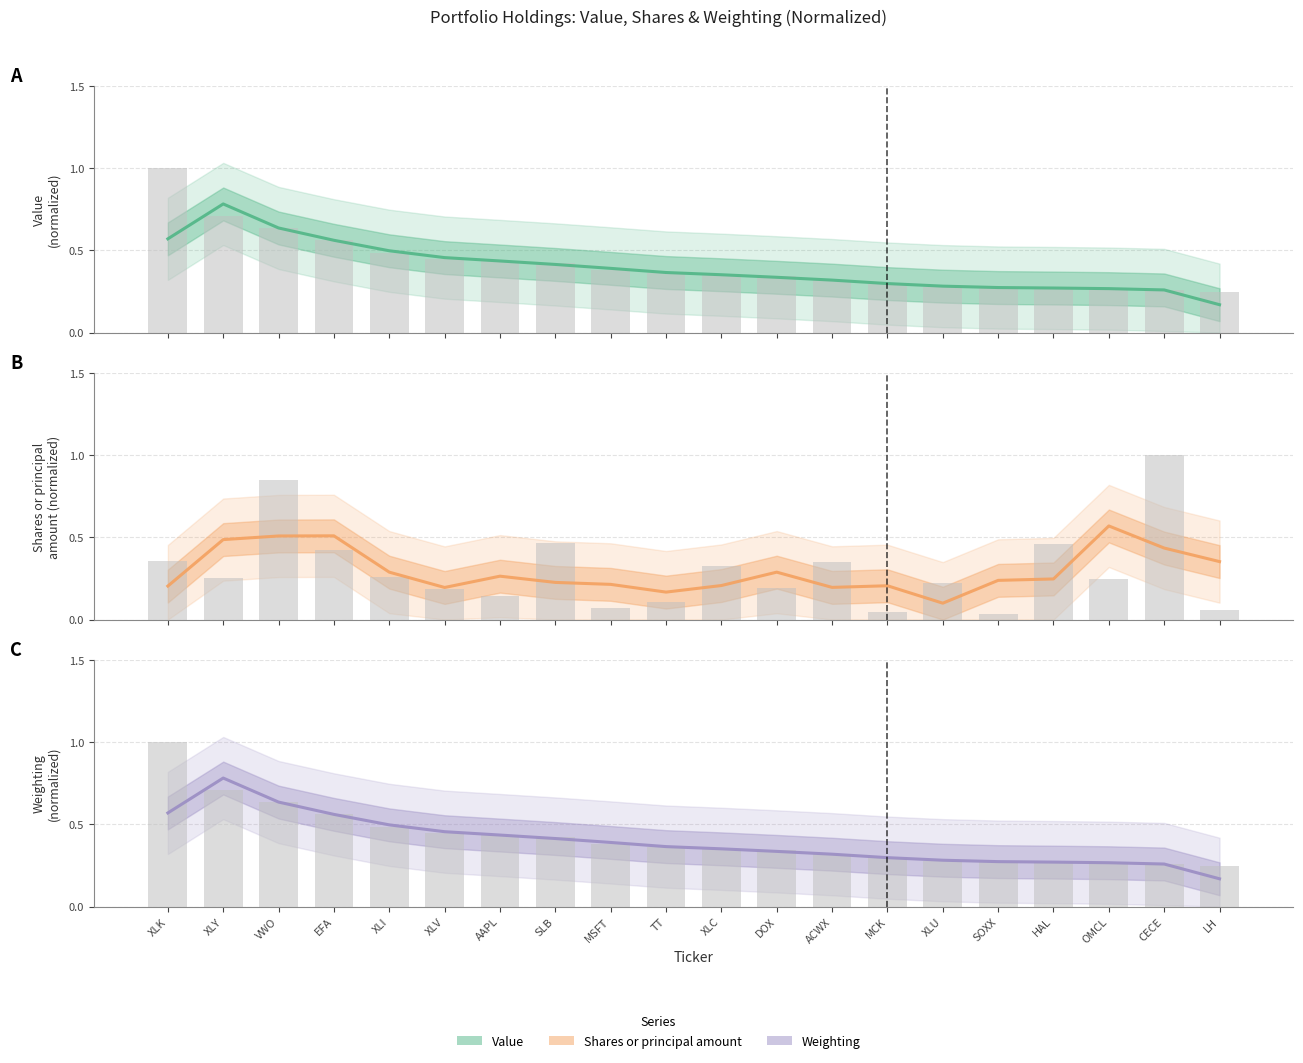

The value of Weighting at LH is 0.2. True or false?

True